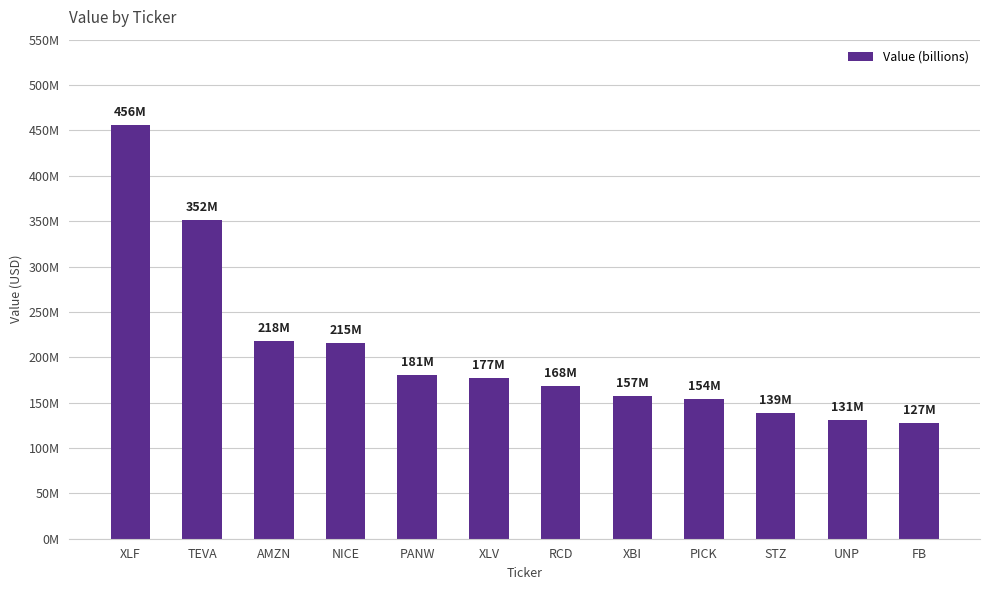

What is the change in value from AMZN to XBI?

-60898146